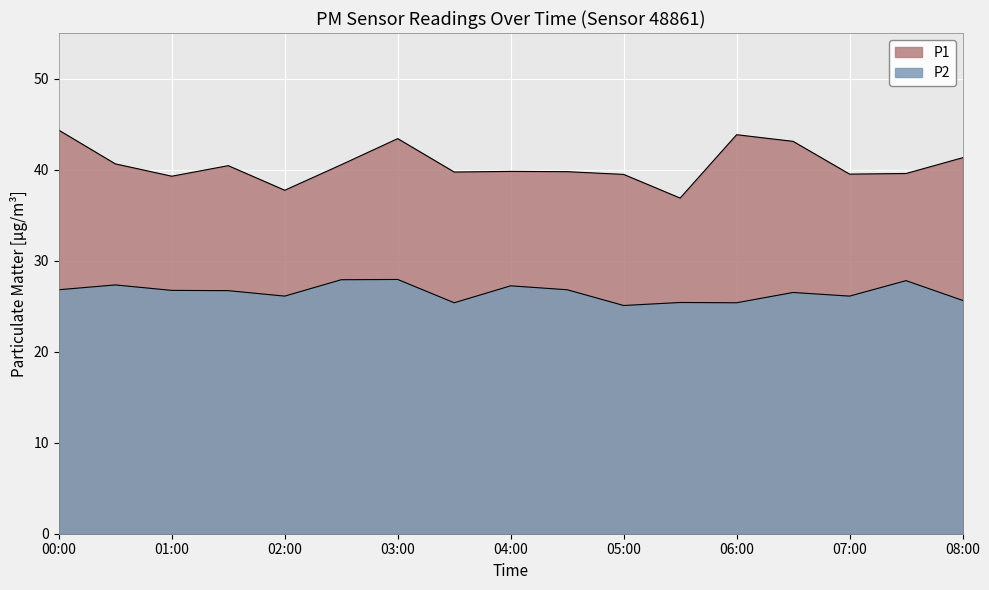

What is the label of the 1st point from the left?

00:00